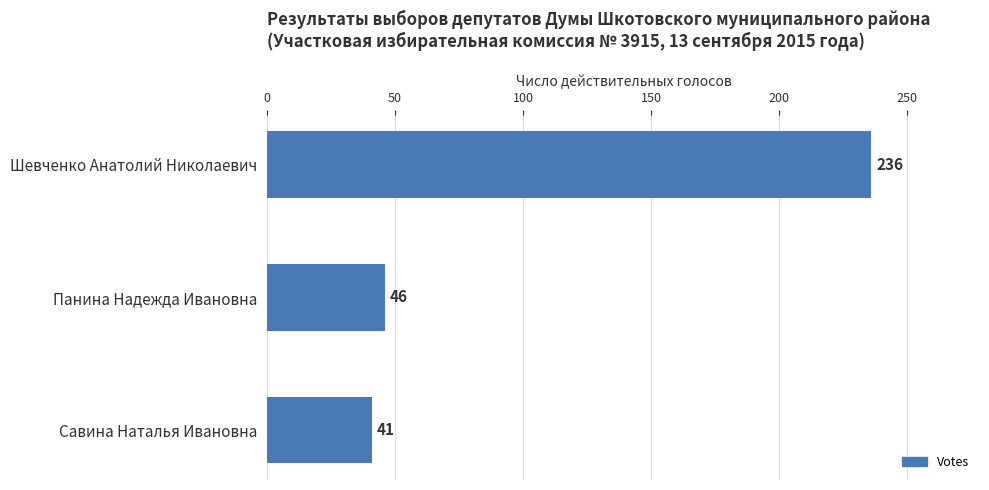

Does the chart contain stacked bars?

No